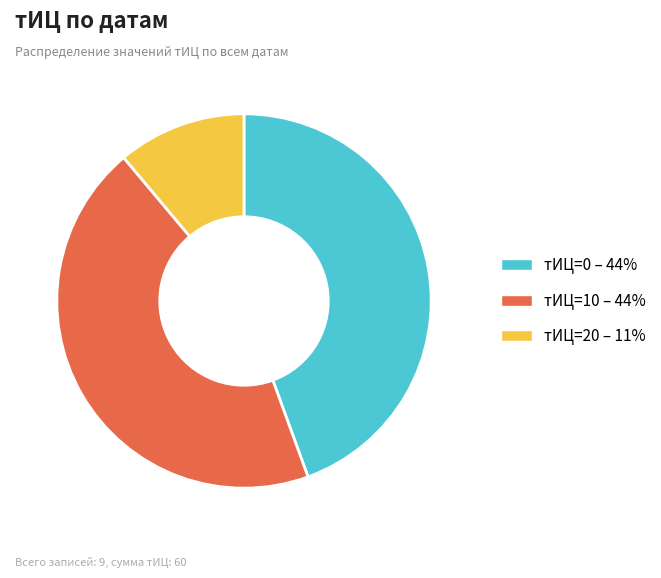

How many slices are in this pie chart?

3